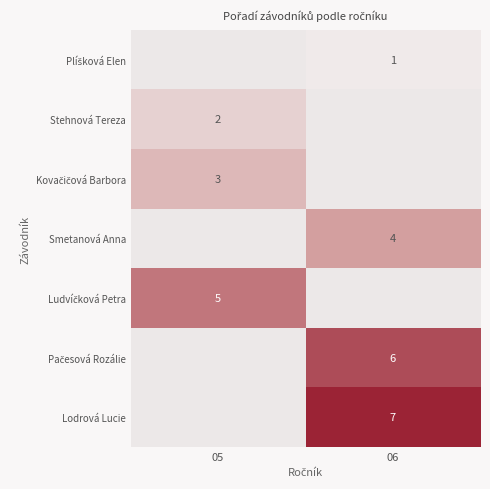

Rank the series at 05 from highest to lowest value.

Ludvíčková Petra, Kovačičová Barbora, Stehnová Tereza, Plíšková Elen, Smetanová Anna, Pačesová Rozálie, Lodrová Lucie